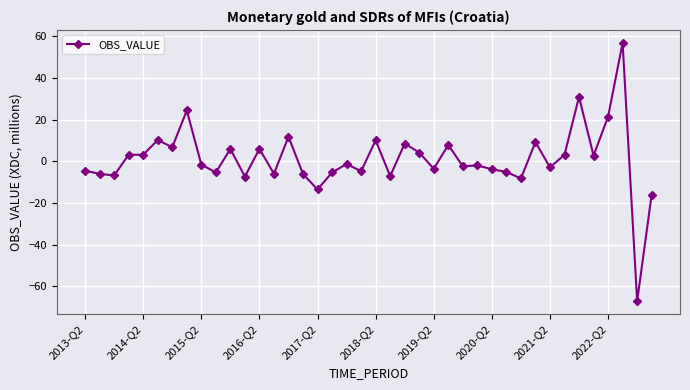

What is the maximum value shown in the chart?

56.8